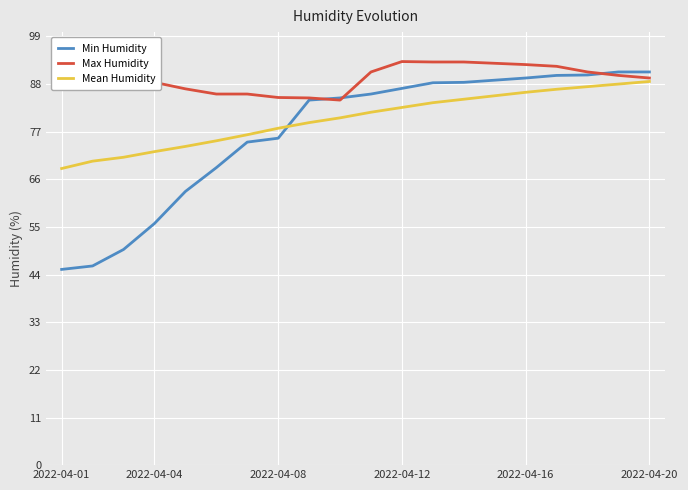

How many intersections are there between Mean Humidity and Min Humidity?

1